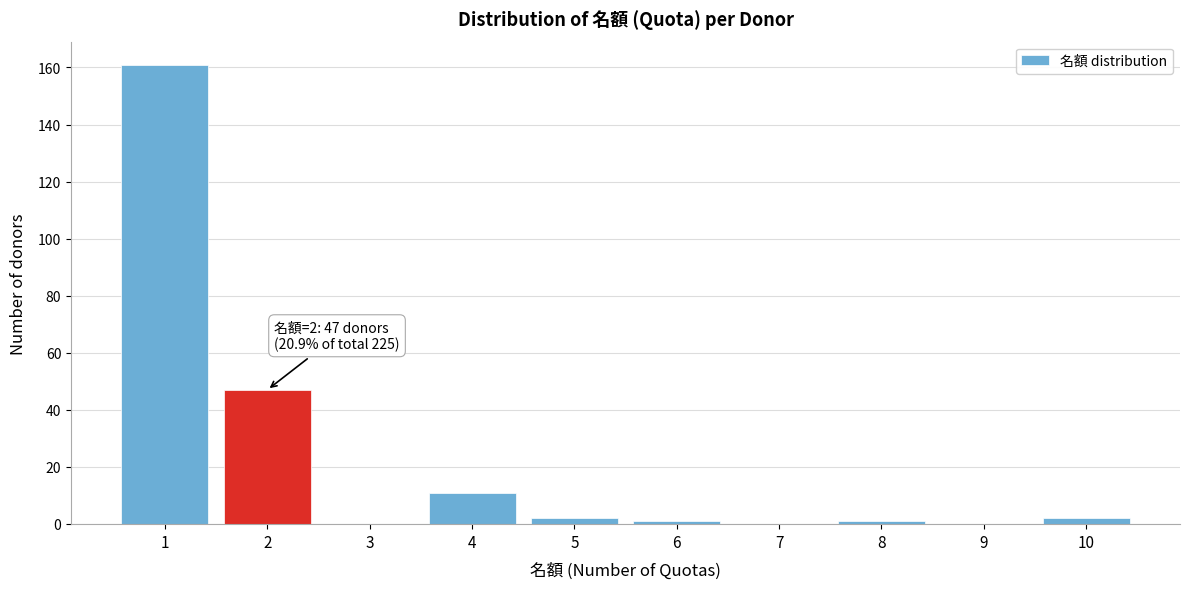

Reading right to left, extract all data points from this chart.

10=2	9=0	8=1	7=0	6=1	5=2	4=11	3=0	2=47	1=161